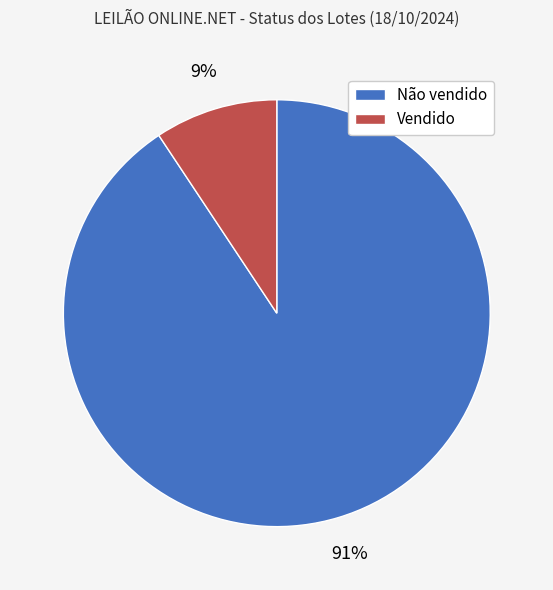

Is it true that Vendido is 22% of the pie?

False